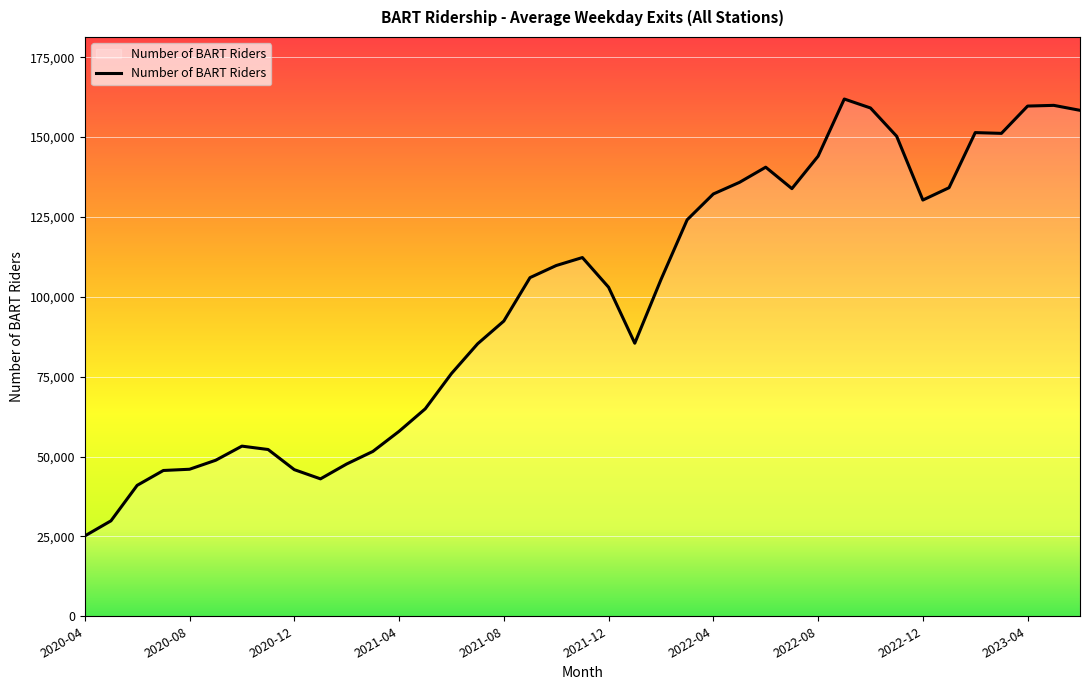

What is the maximum value shown in the chart?

161902